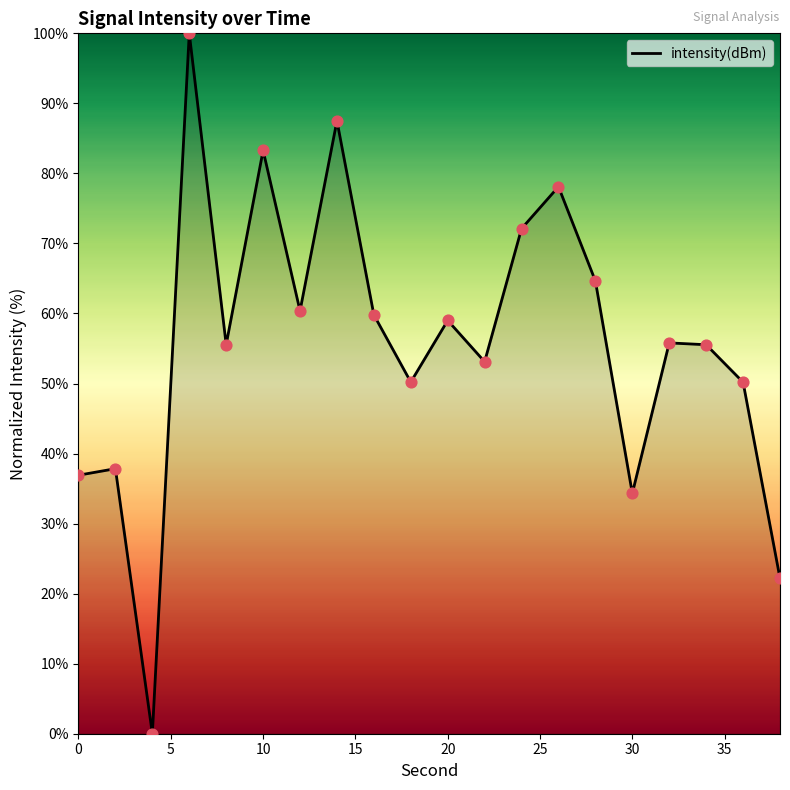

What is the difference between the maximum and minimum values?

100.0